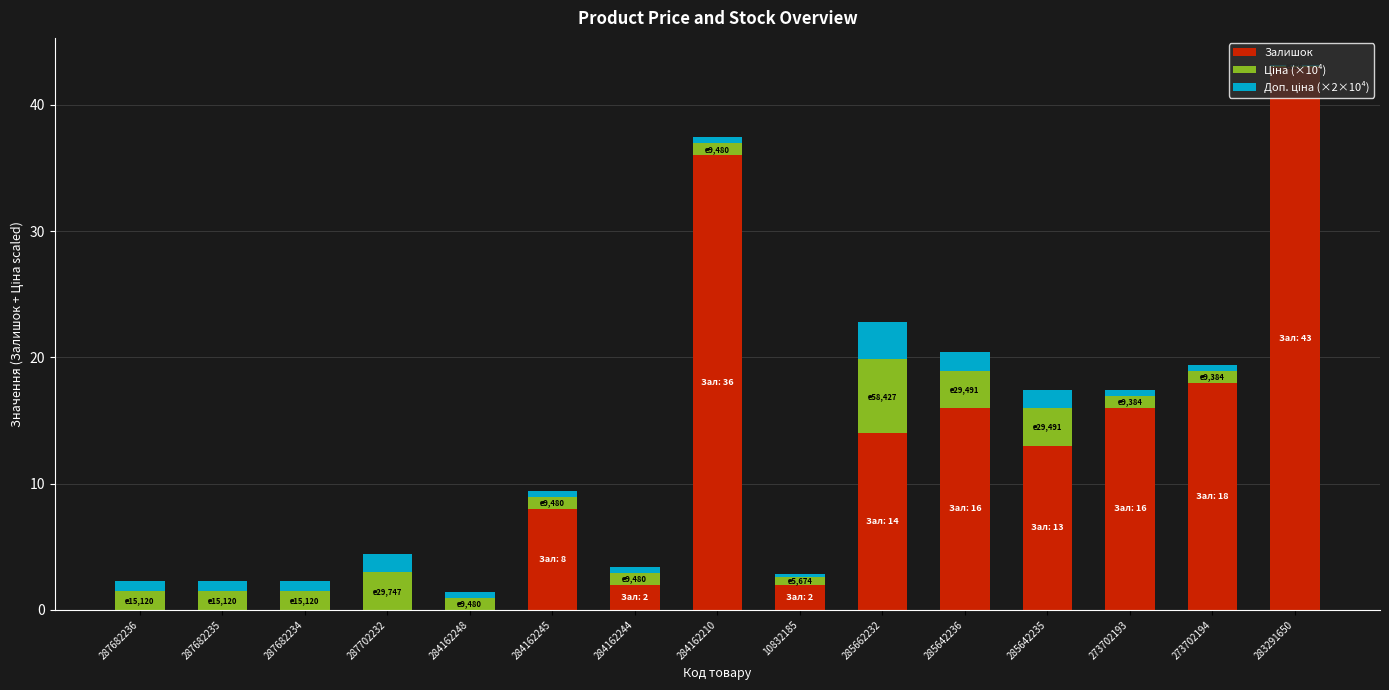

What is the total value across all series at 285662232?

22.8